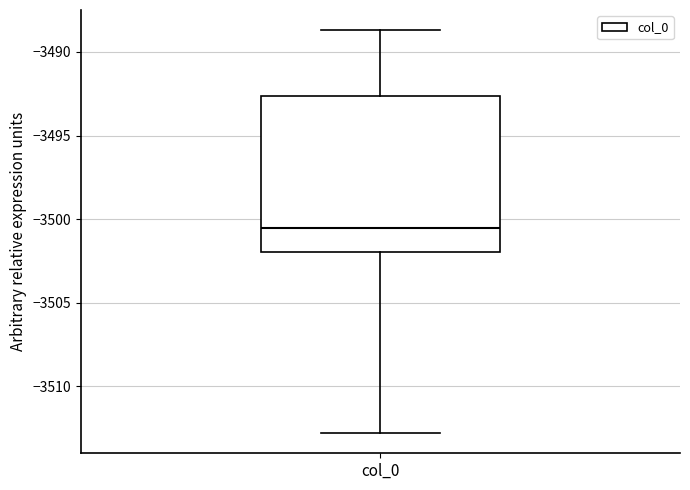

Transcribe this box plot: give where the median line is, the range the box spans, and where the two whiskers end, as read against the y-axis. The values are not printed on the chart, so give them approximately, as read against the axis.

median -3500.5, box -3502.0 to -3492.5, whiskers -3513.0 to -3488.5